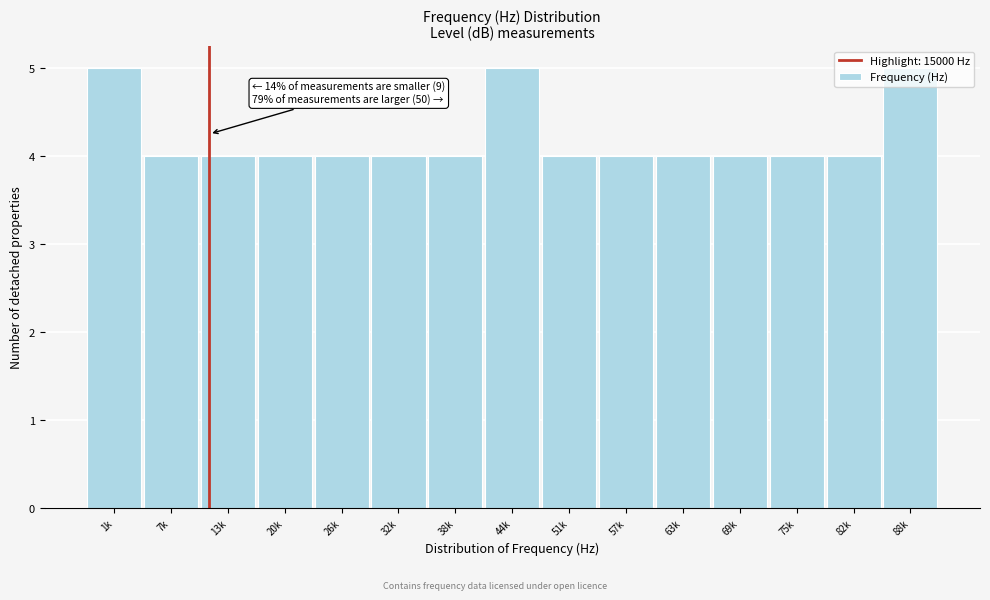

What is the ratio of the value at 51k to the value at 75k?

1.0